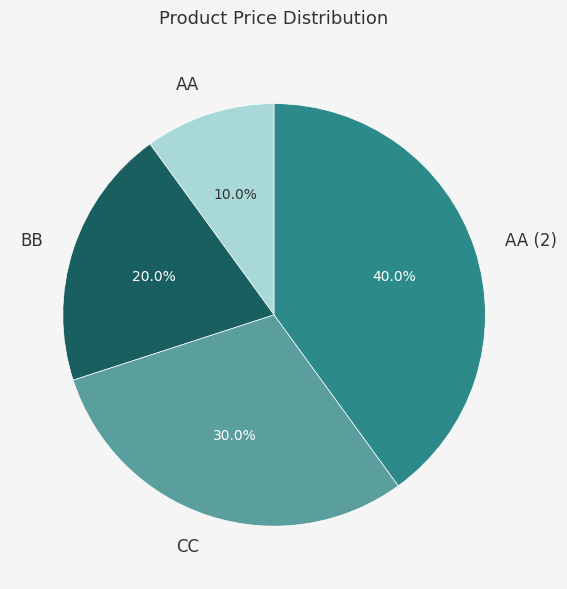

To the nearest percent, what percentage of the pie is BB?

20%